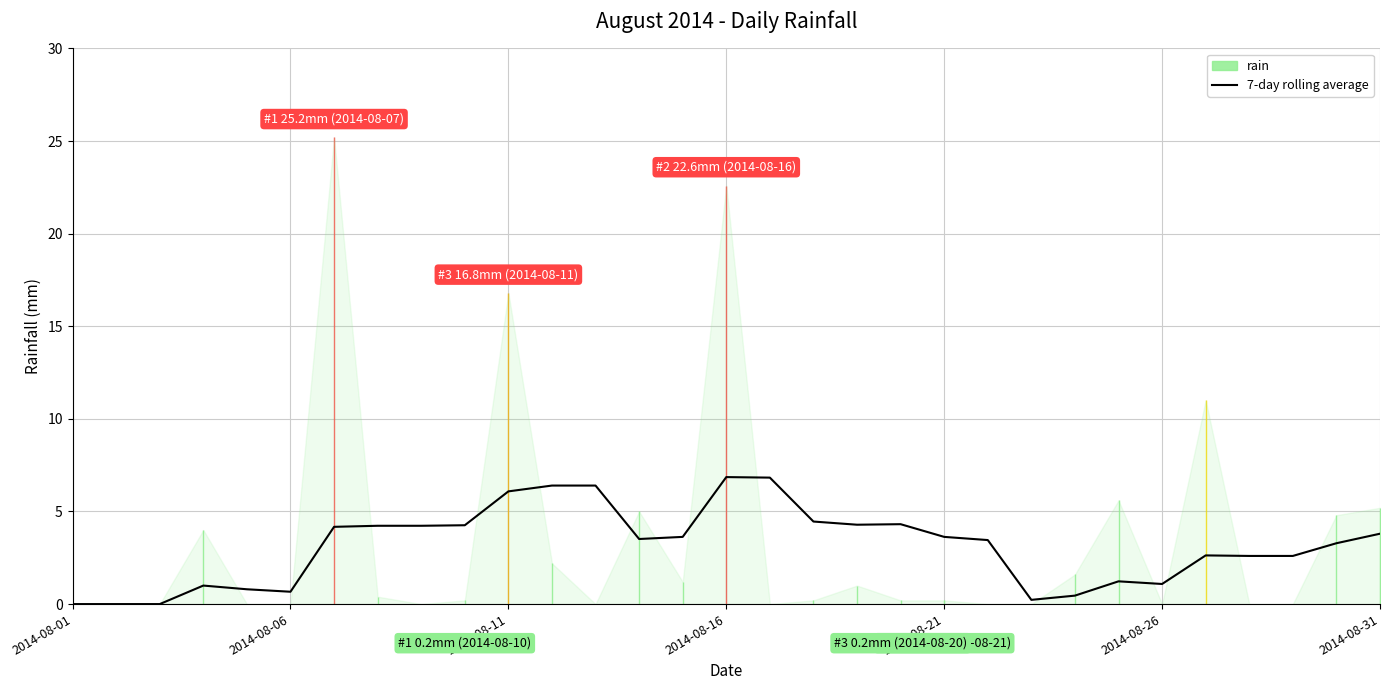

The 7-day rolling average series shows 12.3 at 2014-08-16. True or false?

False